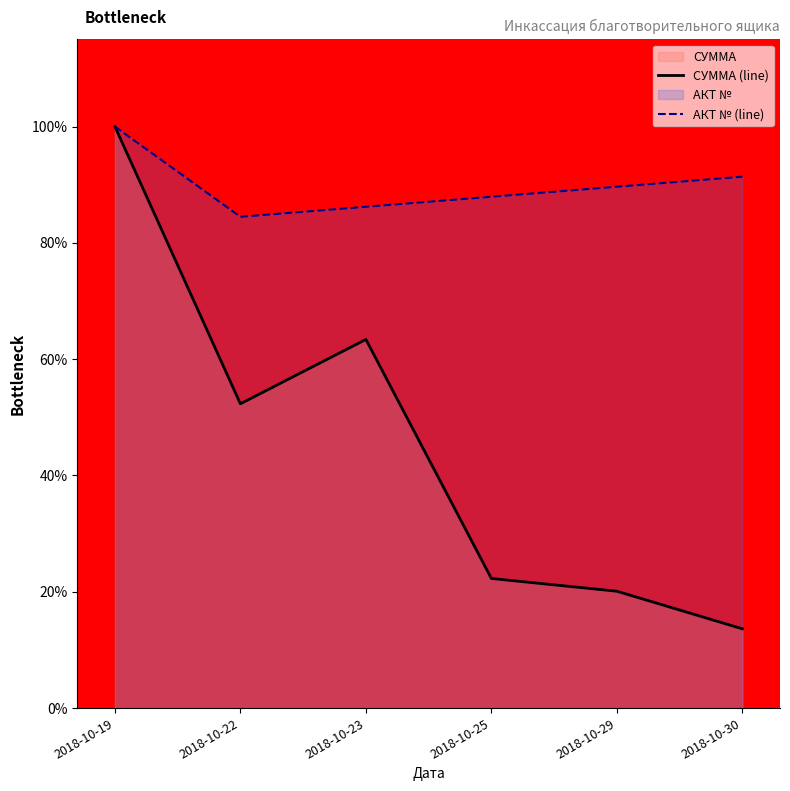

Rank the series by their average value, from highest to lowest.

АКТ № (line), СУММА (line)